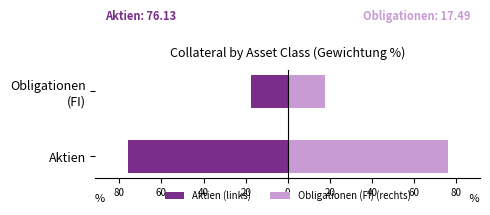

What is the difference between the maximum and minimum values in the Aktien (links) series?

58.6